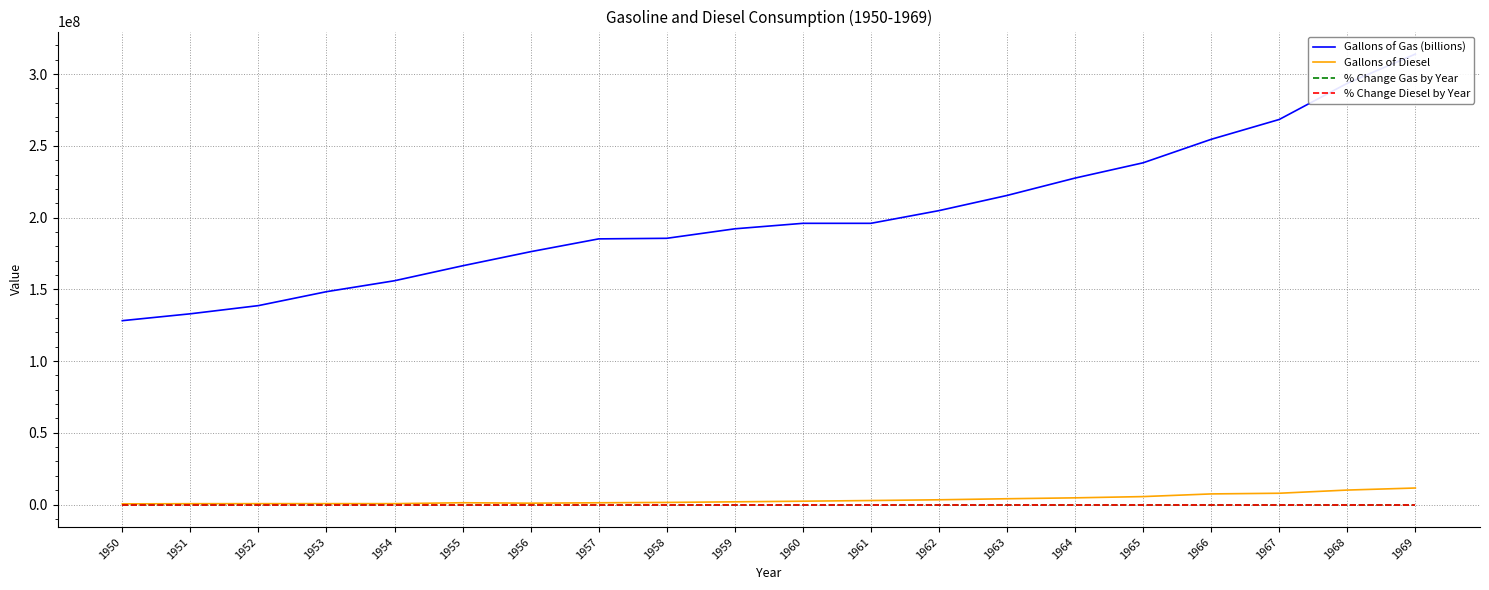

What are all the series names shown in the legend?

Gallons of Gas (billions), Gallons of Diesel, % Change Gas by Year, % Change Diesel by Year